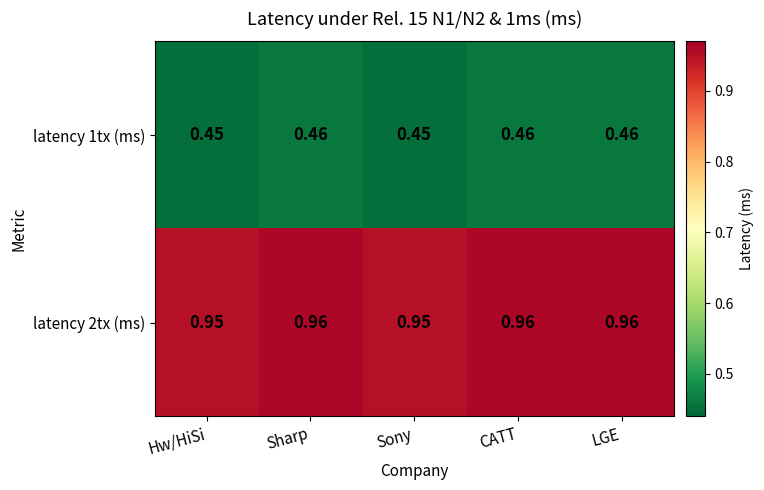

Which series has the largest total across all categories?

latency 2tx (ms)